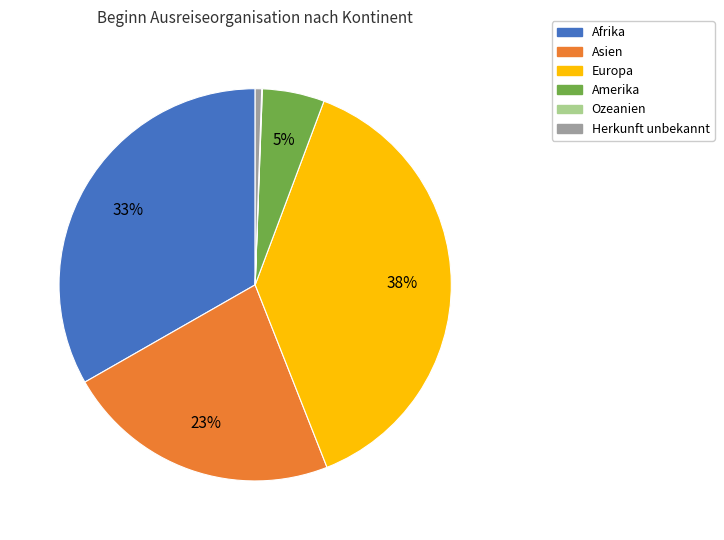

To the nearest percent, what is the average slice percentage?

17%